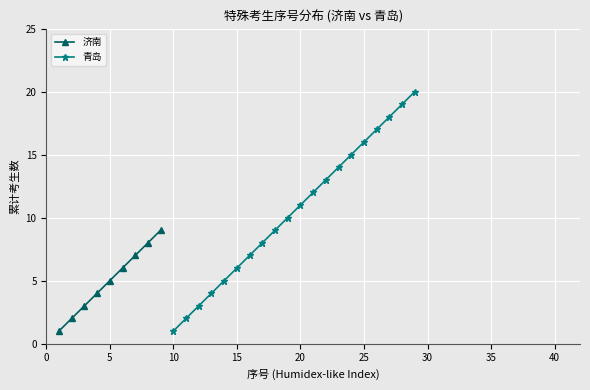

True or false: the data has more than 2 interior local peaks.

False